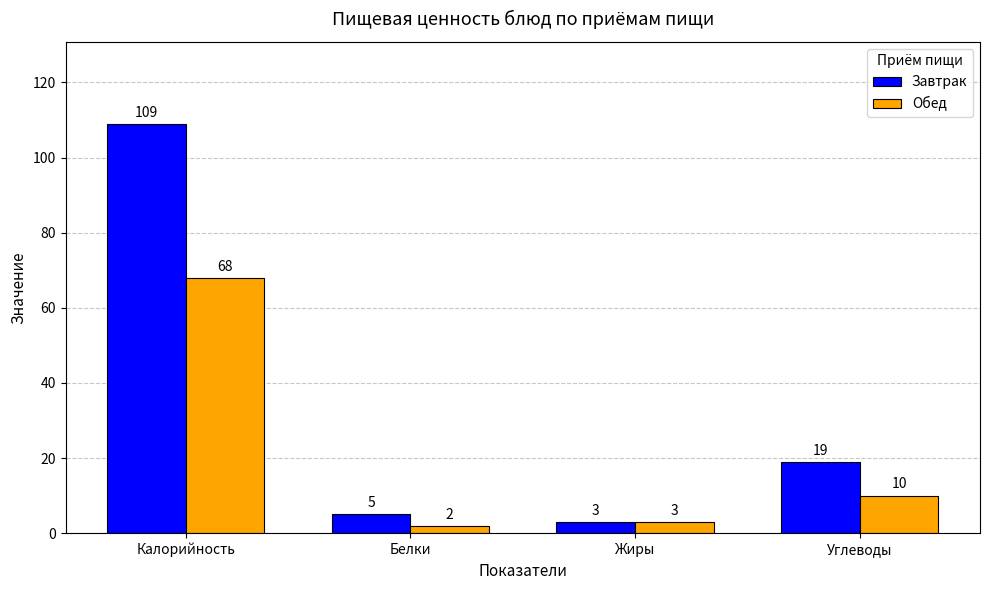

How many categories are shown in the chart?

4